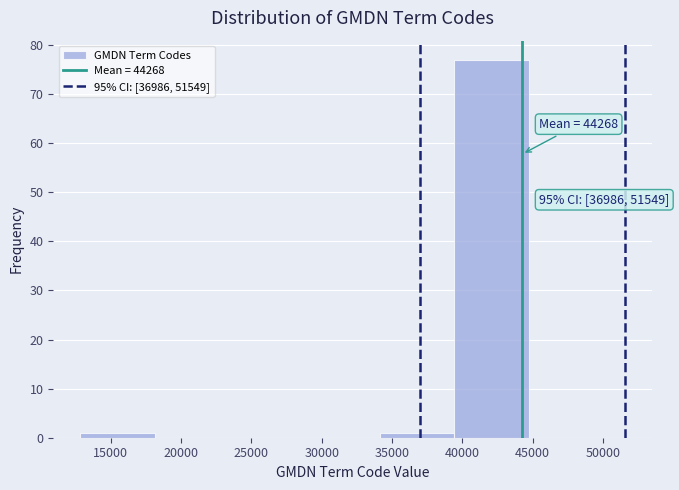

Which range on the x-axis has the tallest bar?

39500 to 45000